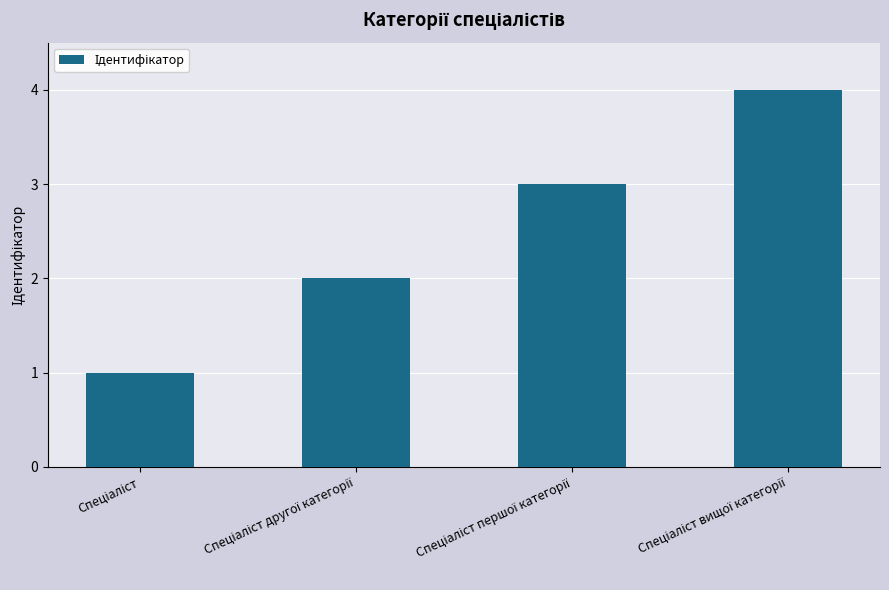

What is the maximum value shown in the chart?

4